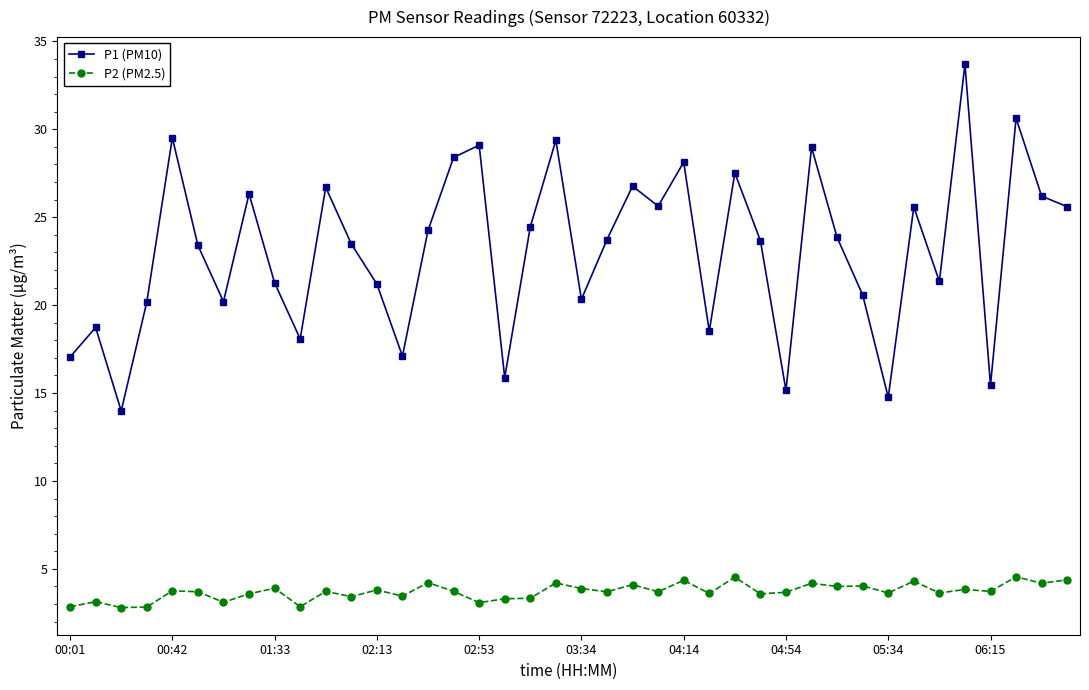

Which series has the largest total across all categories?

P1 (PM10)